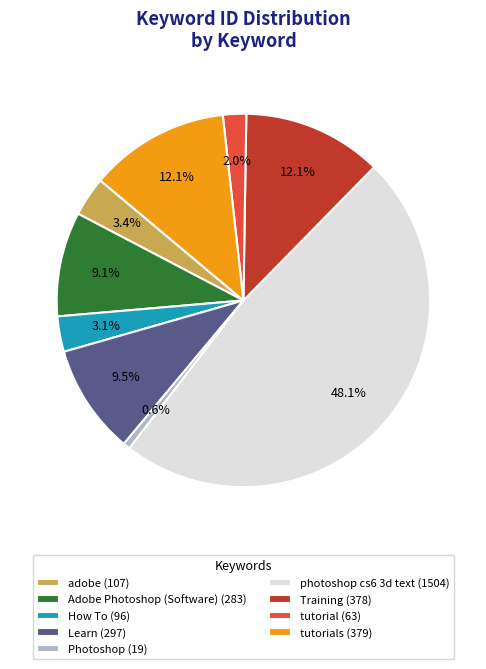

Which category has the biggest portion of the pie?

photoshop cs6 3d text (1504)